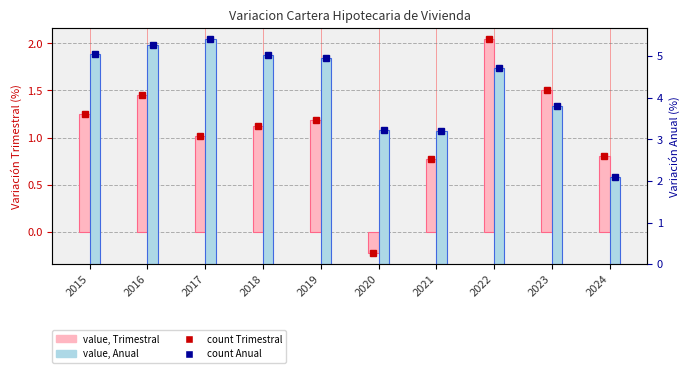

What is the total value across all series at 2015?

6.3